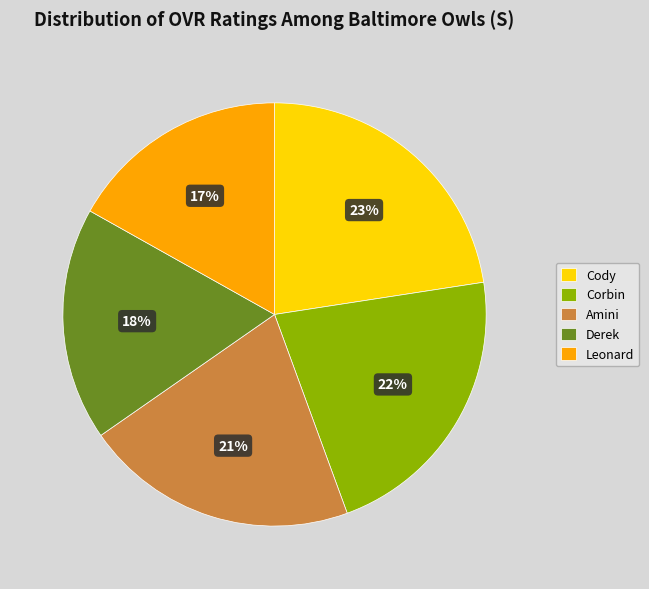

How many slices are in this pie chart?

5